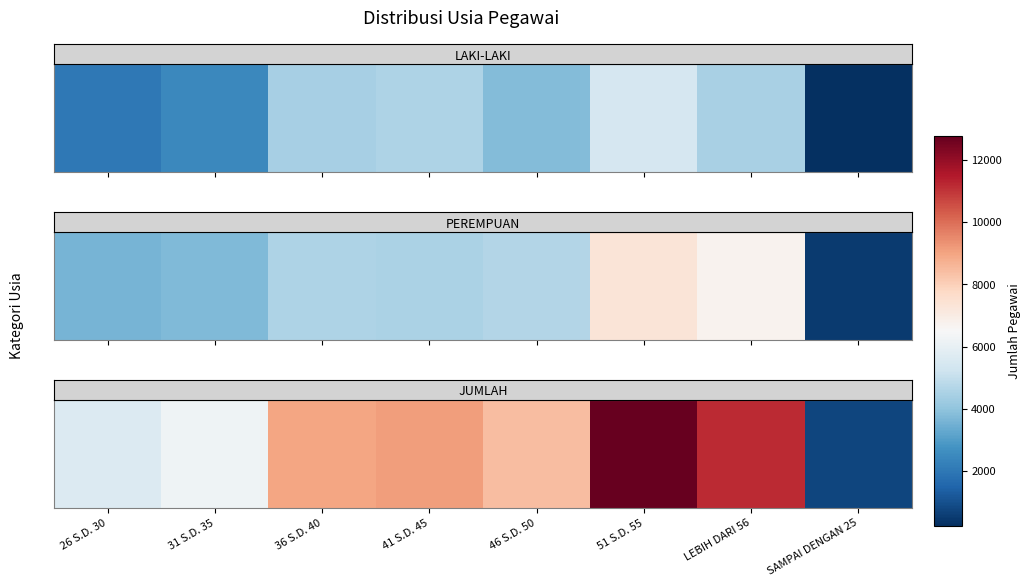

The value at 46 S.D. 50 is 8461. True or false?

True